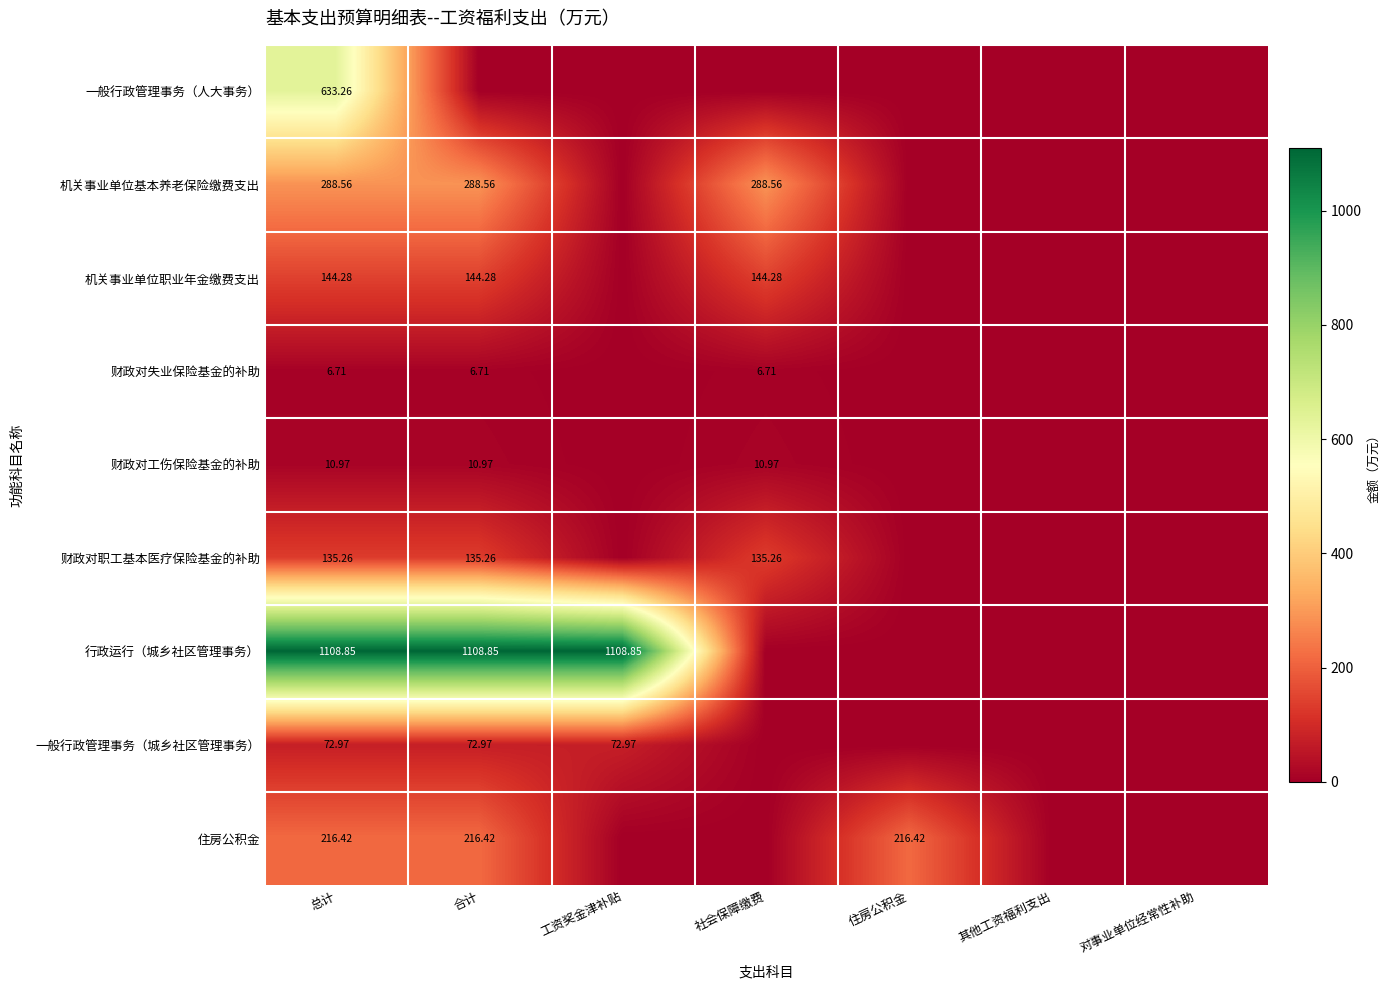

Which series has the largest range (max minus min)?

行政运行（城乡社区管理事务）